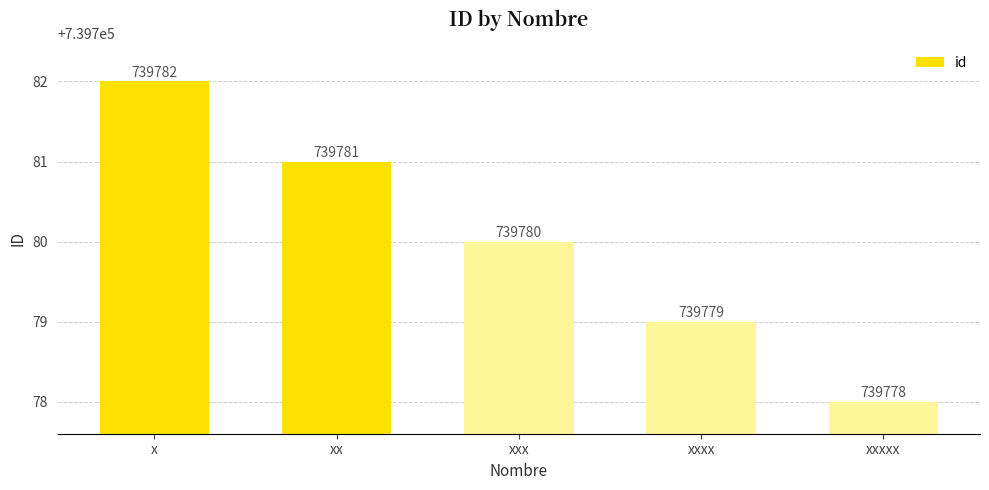

Reading right to left, what are all the values shown in this chart?

xxxxx=739778	xxxx=739779	xxx=739780	xx=739781	x=739782